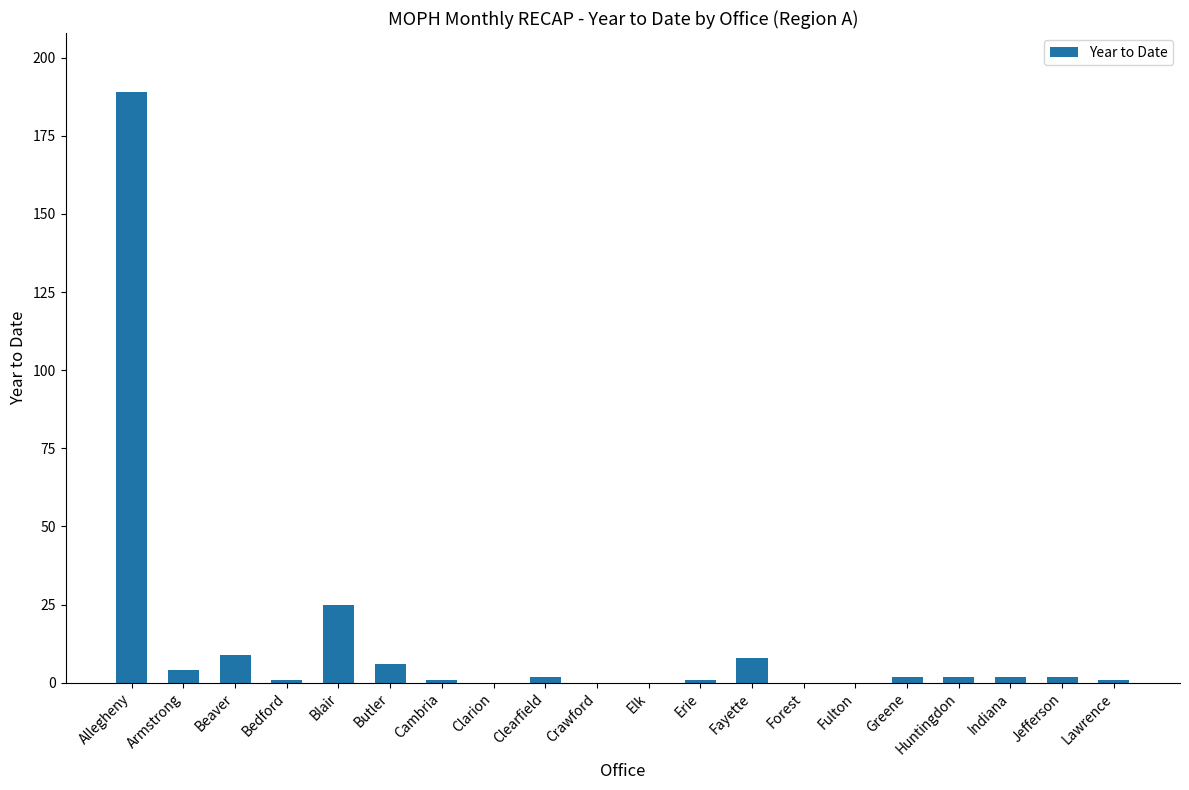

What is the maximum value shown in the chart?

189